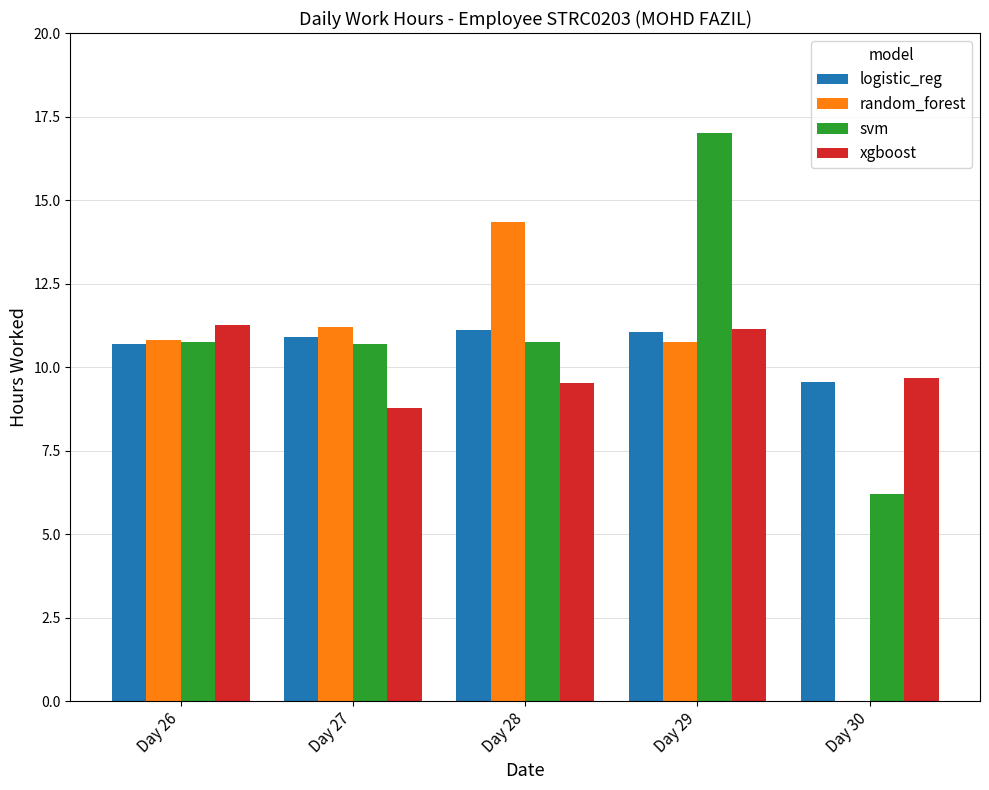

What is the approximate value of logistic_reg at Day 26?

10.7